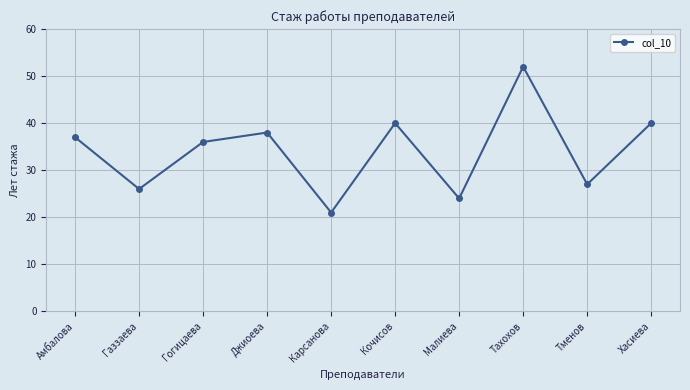

The chart shows a value of 27 at Тменов. True or false?

True